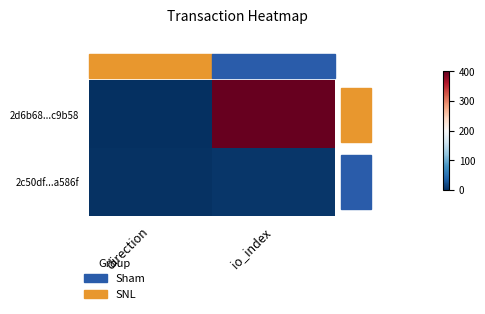

Reading right to left, list all the values displayed in this chart.

2d6b68...c9b58: io_index=400	direction=-1
2c50df...a586f: io_index=4	direction=1